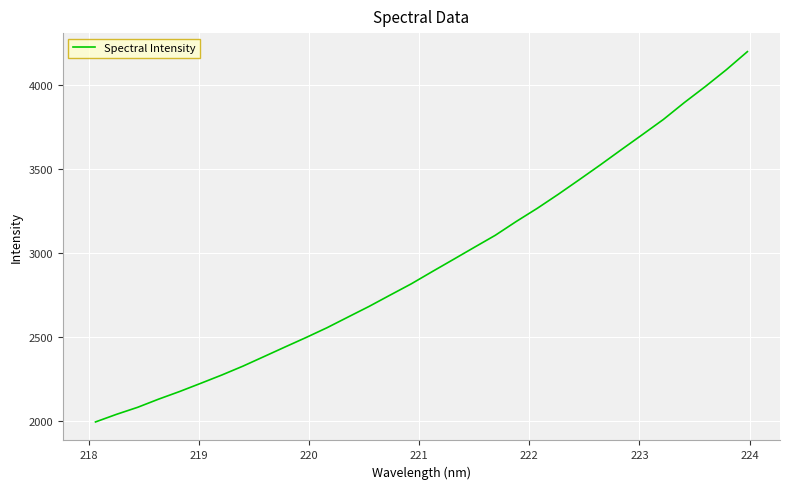

What is the difference between the maximum and minimum values?

2204.0